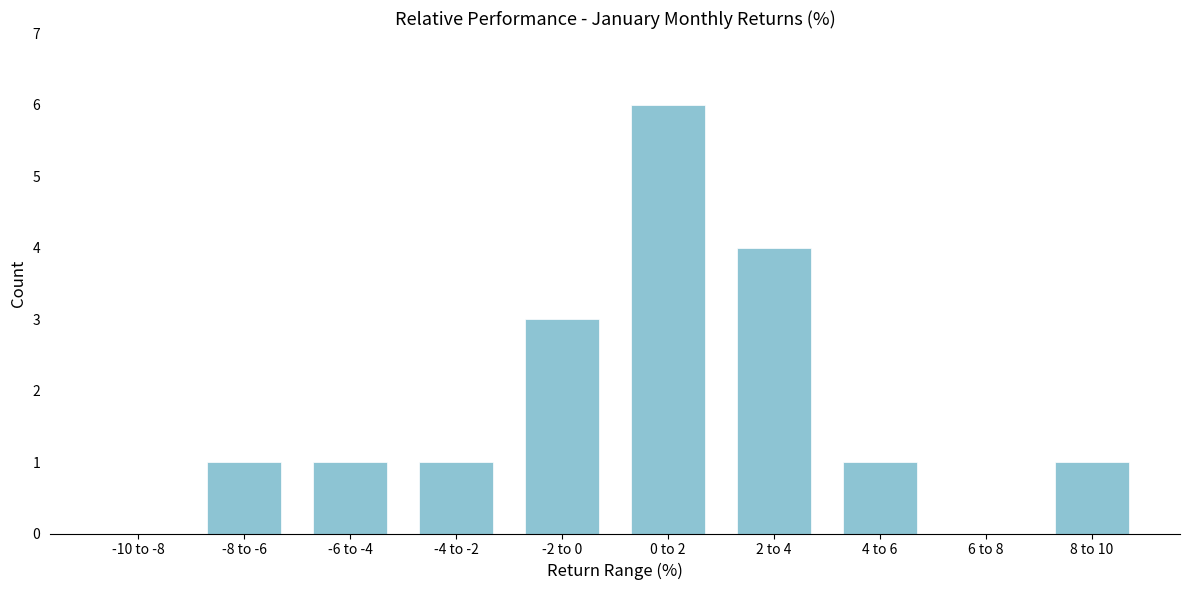

Reading left to right, extract all data points from this chart.

-10 to -8=0	-8 to -6=1	-6 to -4=1	-4 to -2=1	-2 to 0=3	0 to 2=6	2 to 4=4	4 to 6=1	6 to 8=0	8 to 10=1